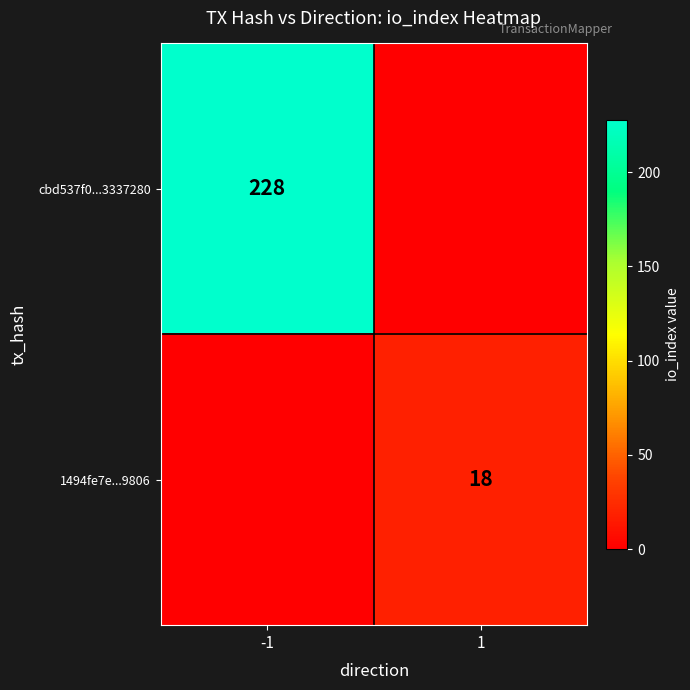

What is the total value across all series at 1?

18